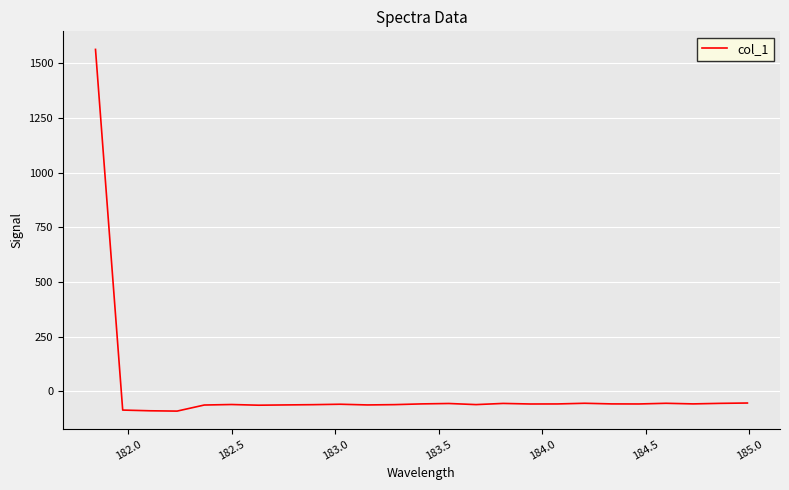

What is the difference between the maximum and minimum values?

1652.3